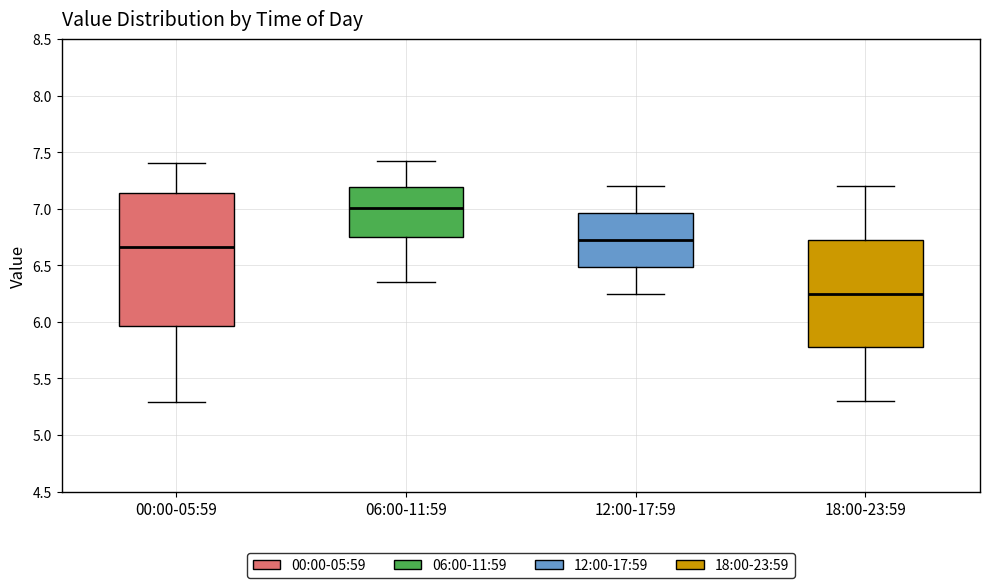

Reading left to right, read every box against the y-axis: the position of its median line, the range the box covers, and the ends of its whiskers. The values are not printed on the chart, so give them approximately, as read against the axis.

00:00-05:59: median 6.65, box 5.95 to 7.15, whiskers 5.30 to 7.40
06:00-11:59: median 7.00, box 6.75 to 7.20, whiskers 6.35 to 7.40
12:00-17:59: median 6.75, box 6.50 to 6.95, whiskers 6.25 to 7.20
18:00-23:59: median 6.25, box 5.80 to 6.75, whiskers 5.30 to 7.20